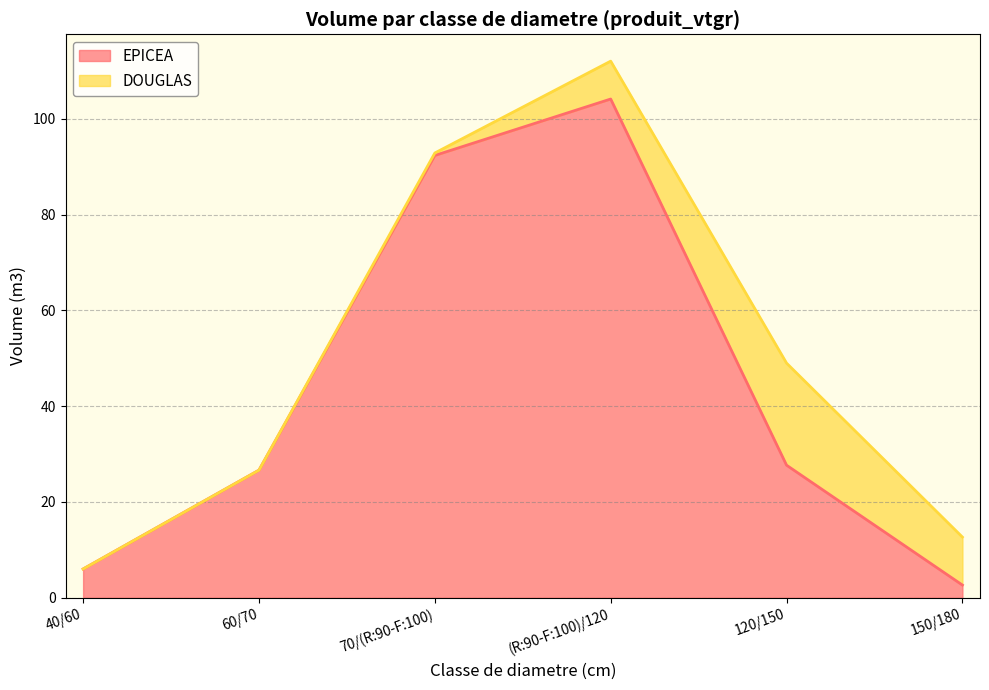

How many lines are shown in the chart?

2